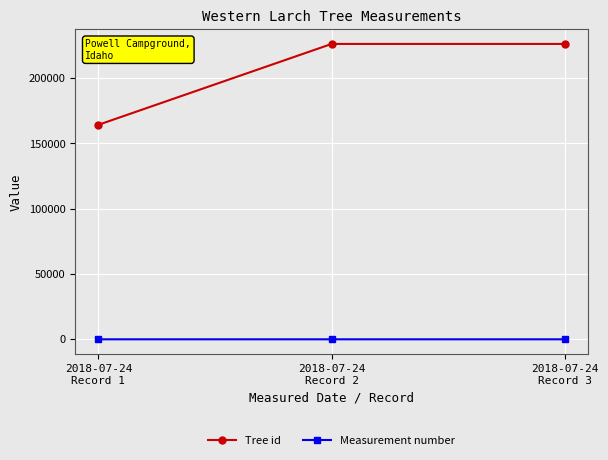

What value does the Measurement number series have at 2018-07-24
Record 3?

1